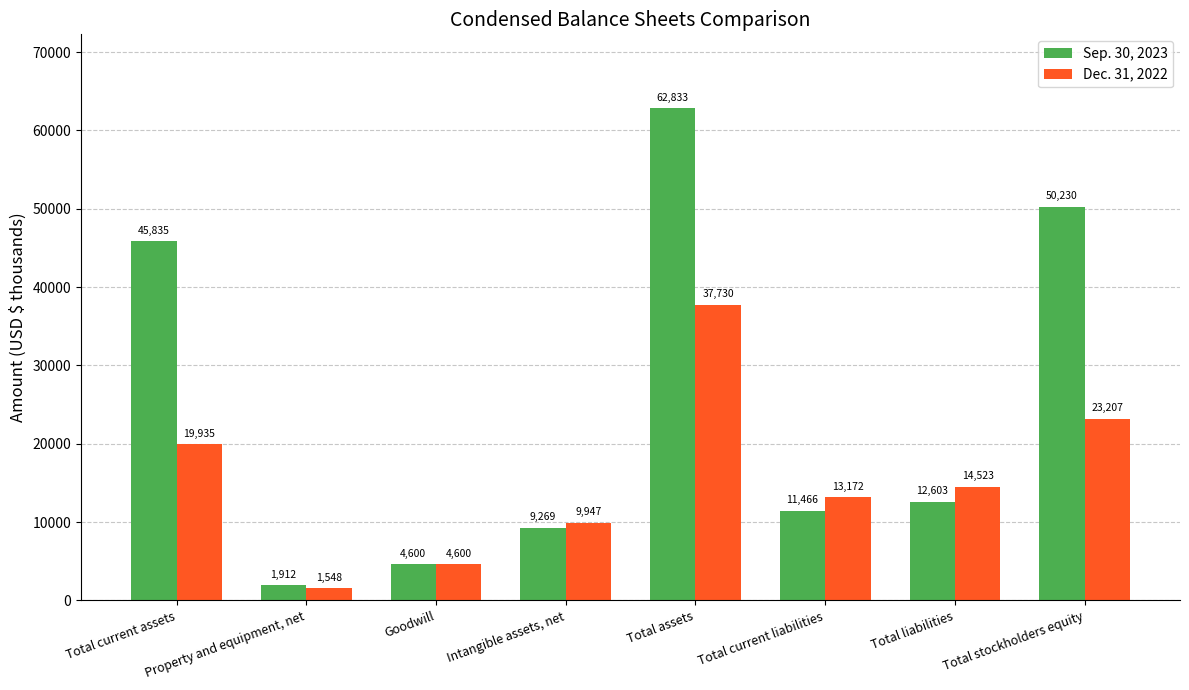

Rank the series by their average value, from highest to lowest.

Sep. 30, 2023, Dec. 31, 2022